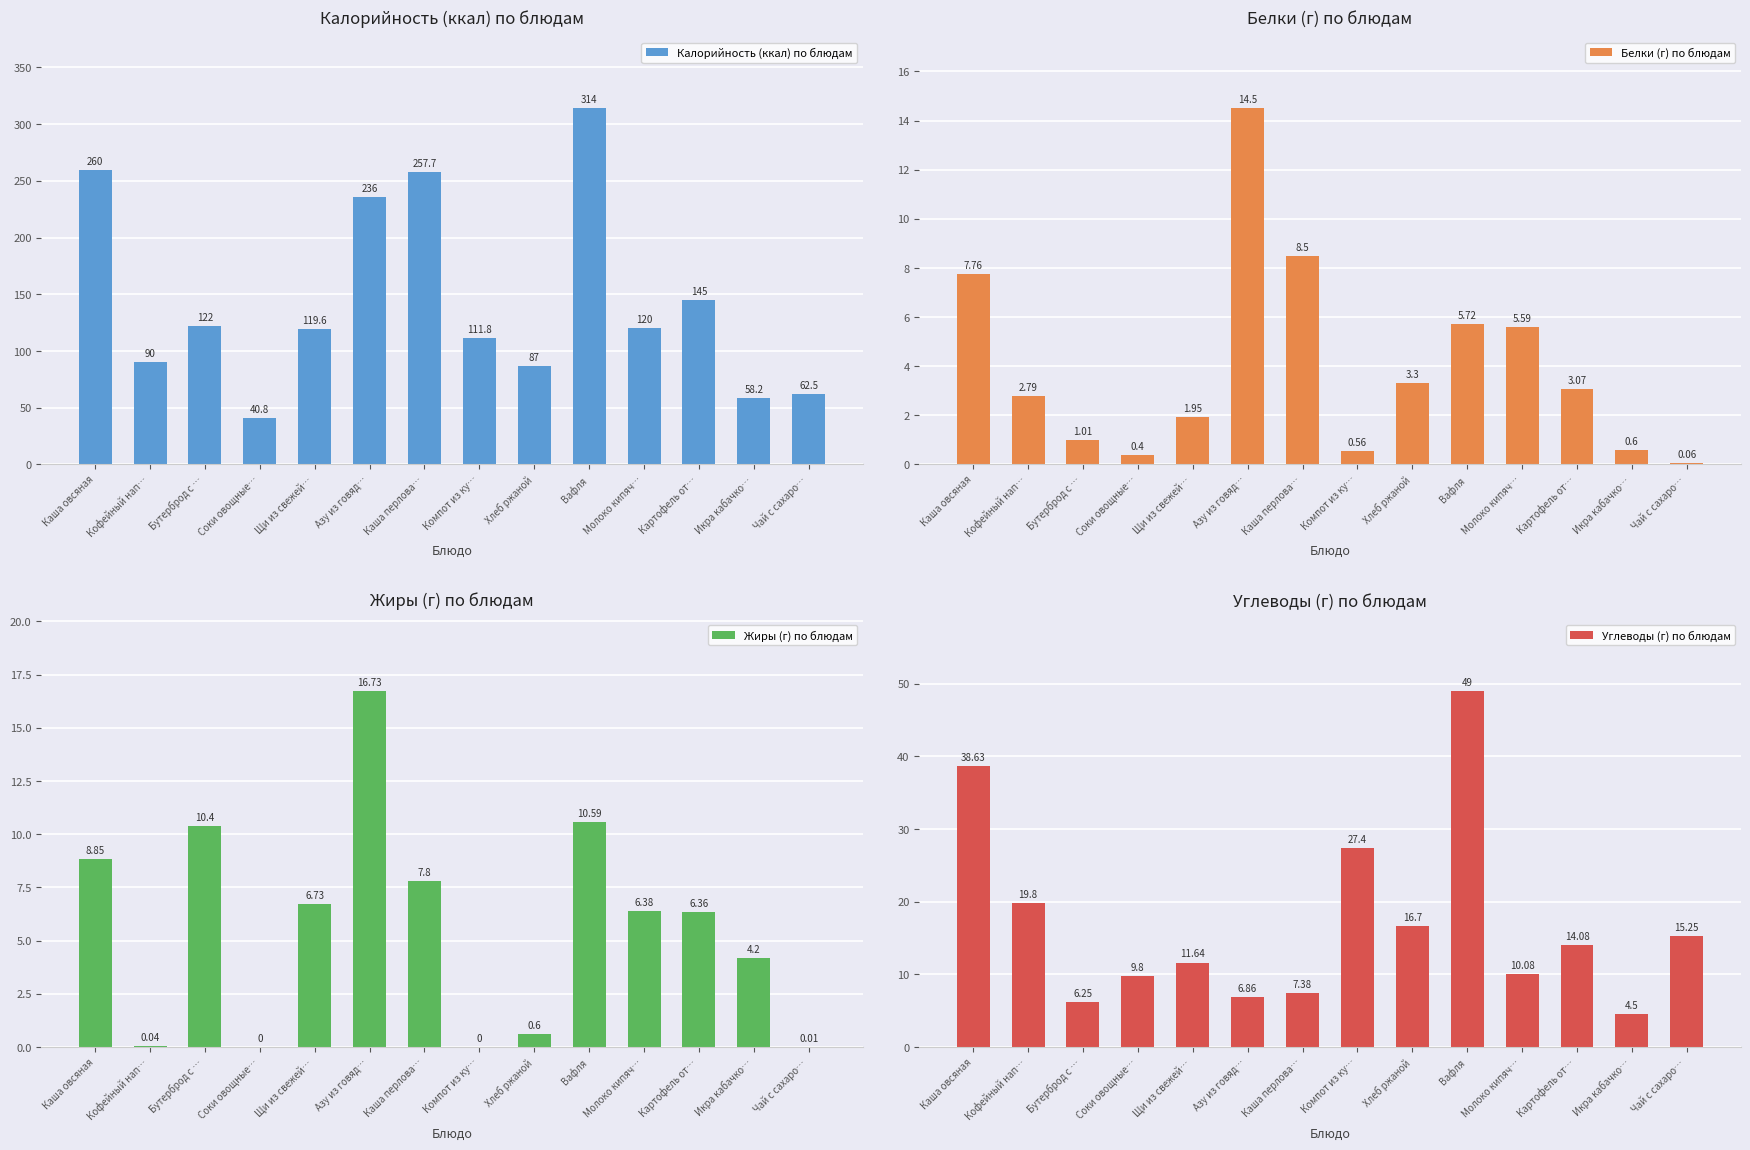

What position from the left is Азу из говяд…?

6